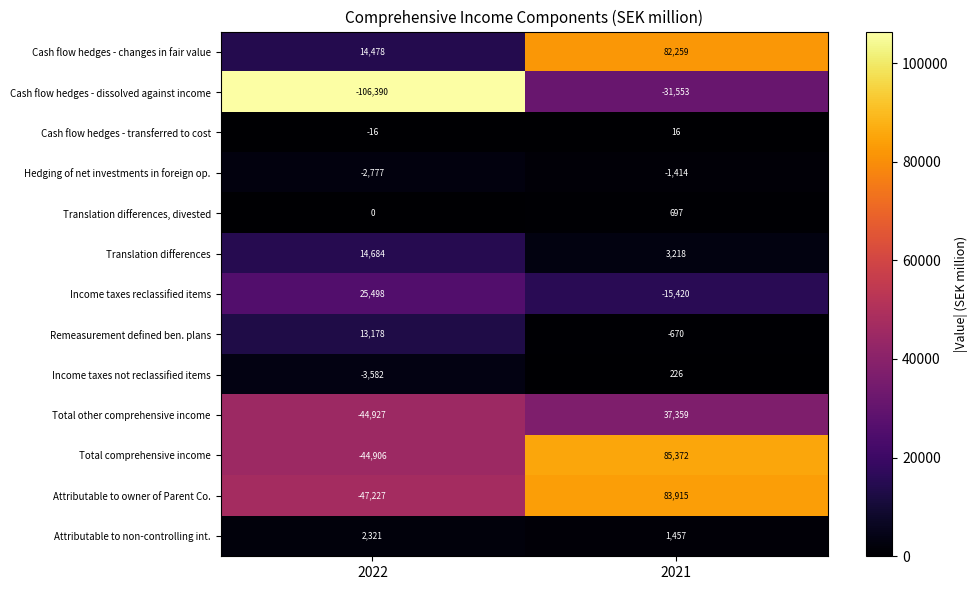

Between 2022 and 2021, which series saw the biggest shift?

Attributable to owner of Parent Co.